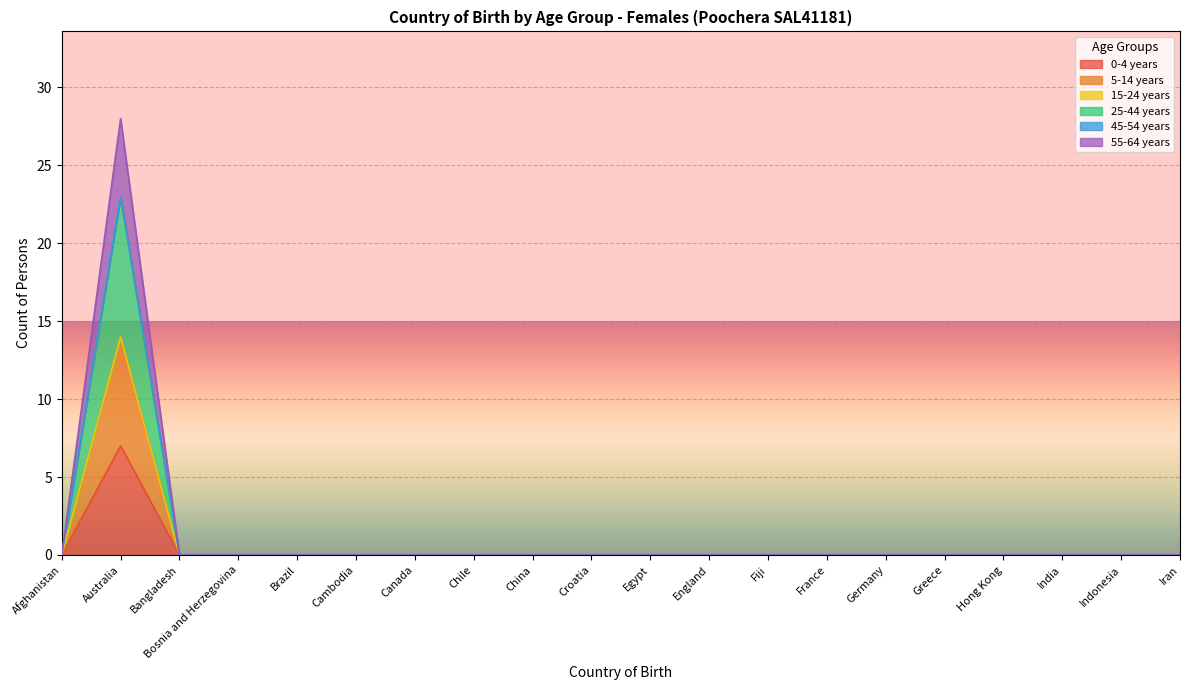

What is the label of the 5th point from the left?

Brazil